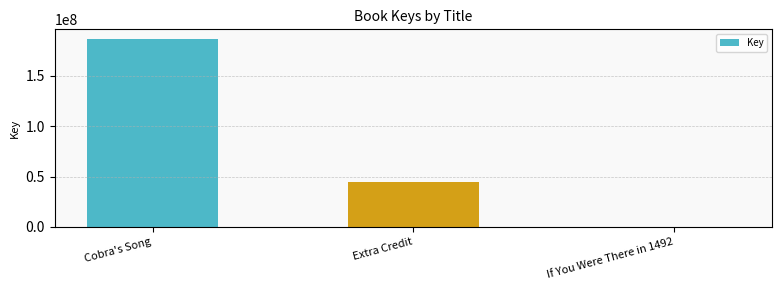

What is the sum of the values at Extra Credit and Cobra's Song?

231199392